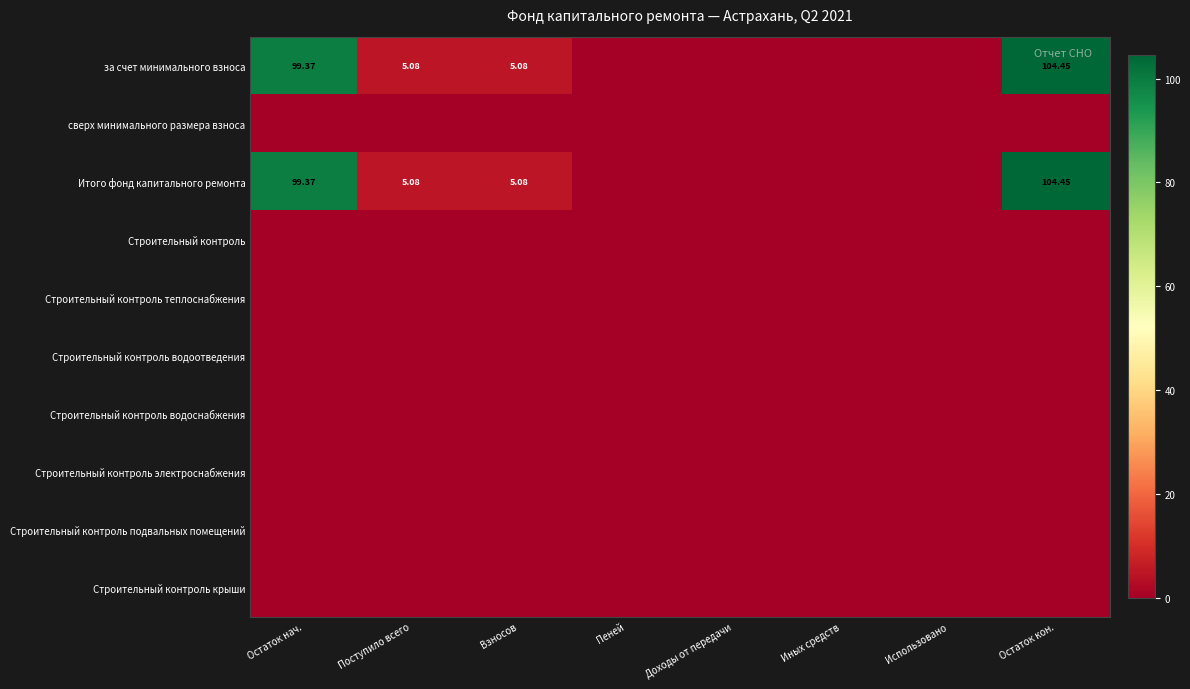

Between Доходы от передачи and Поступило всего, which is larger?

Поступило всего